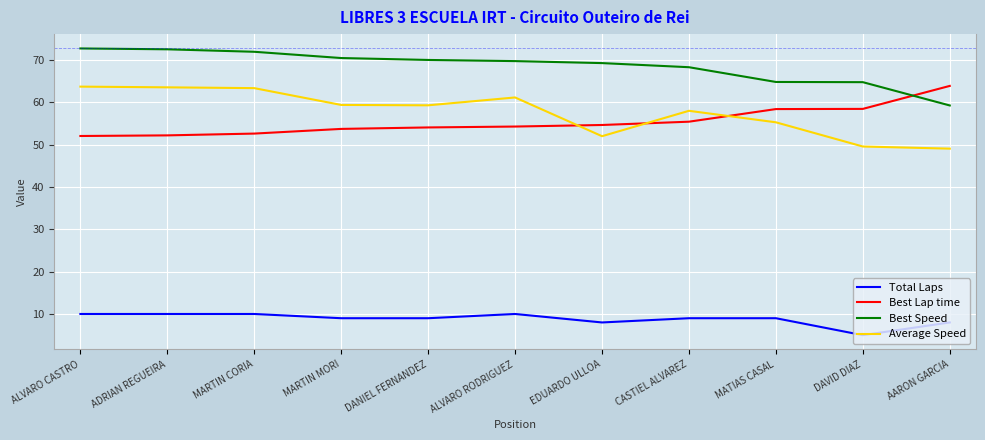

Rank the series at CASTIEL ALVAREZ from lowest to highest value.

Total Laps, Best Lap time, Average Speed, Best Speed